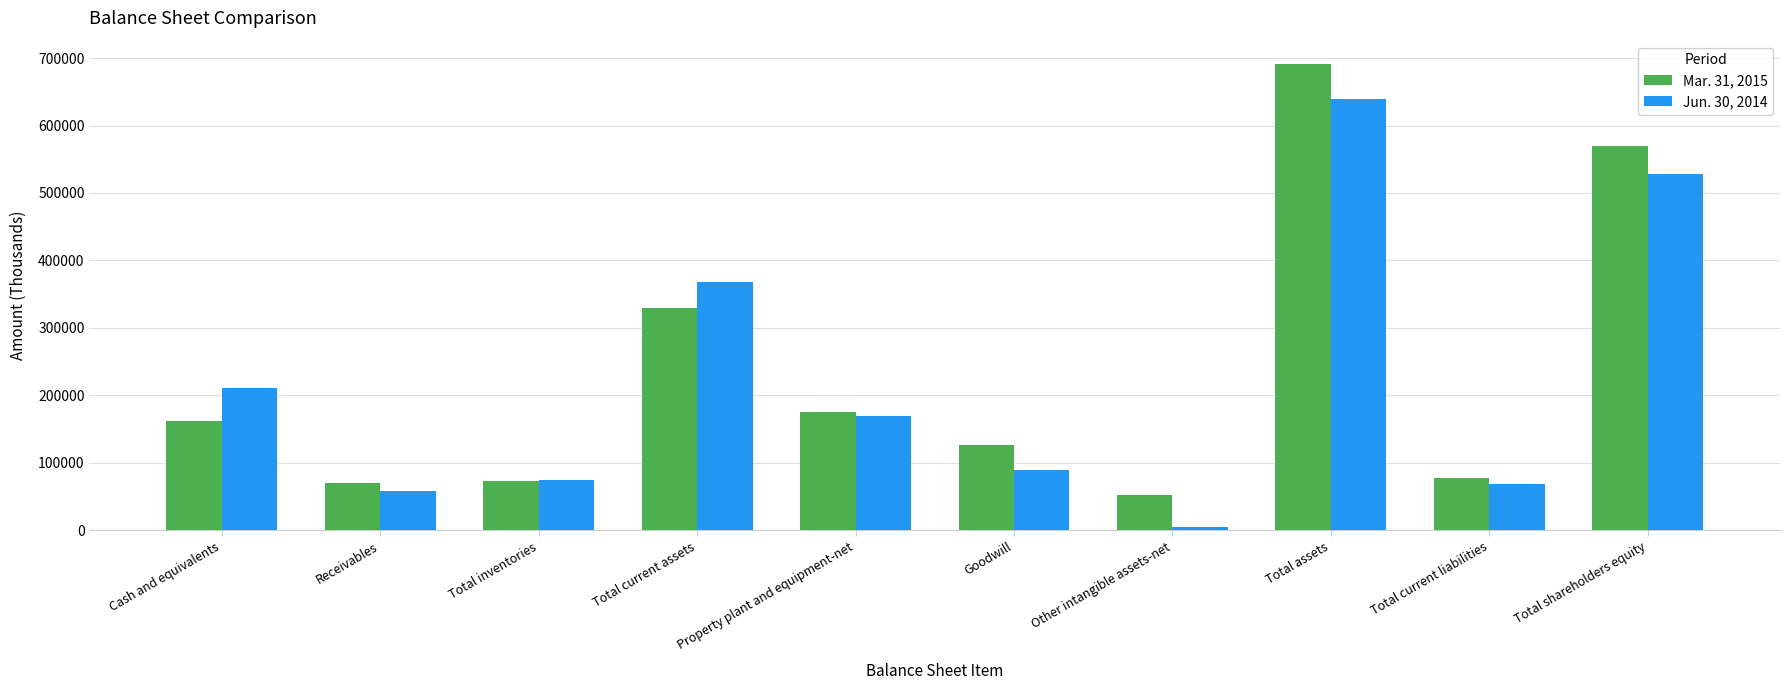

What is the value of the Mar. 31, 2015 bar at the 10th from the left?

569371